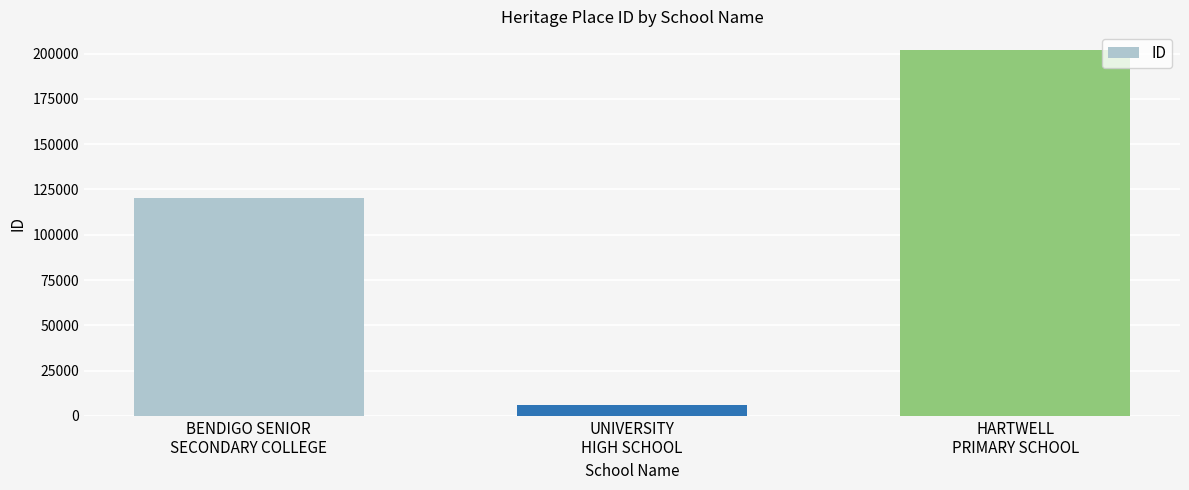

What is the difference between the maximum and minimum values?

196234